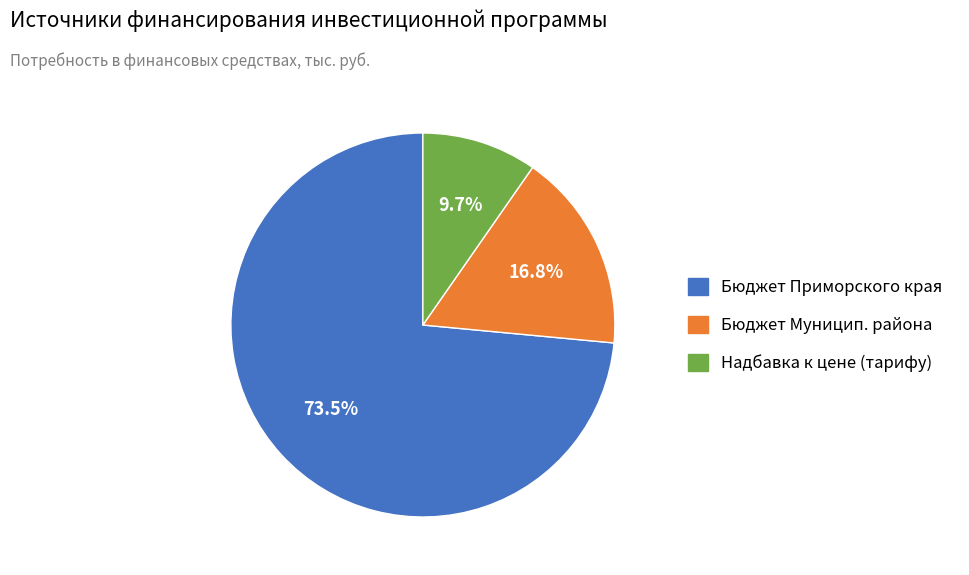

Which slice is the largest?

Бюджет Приморского края